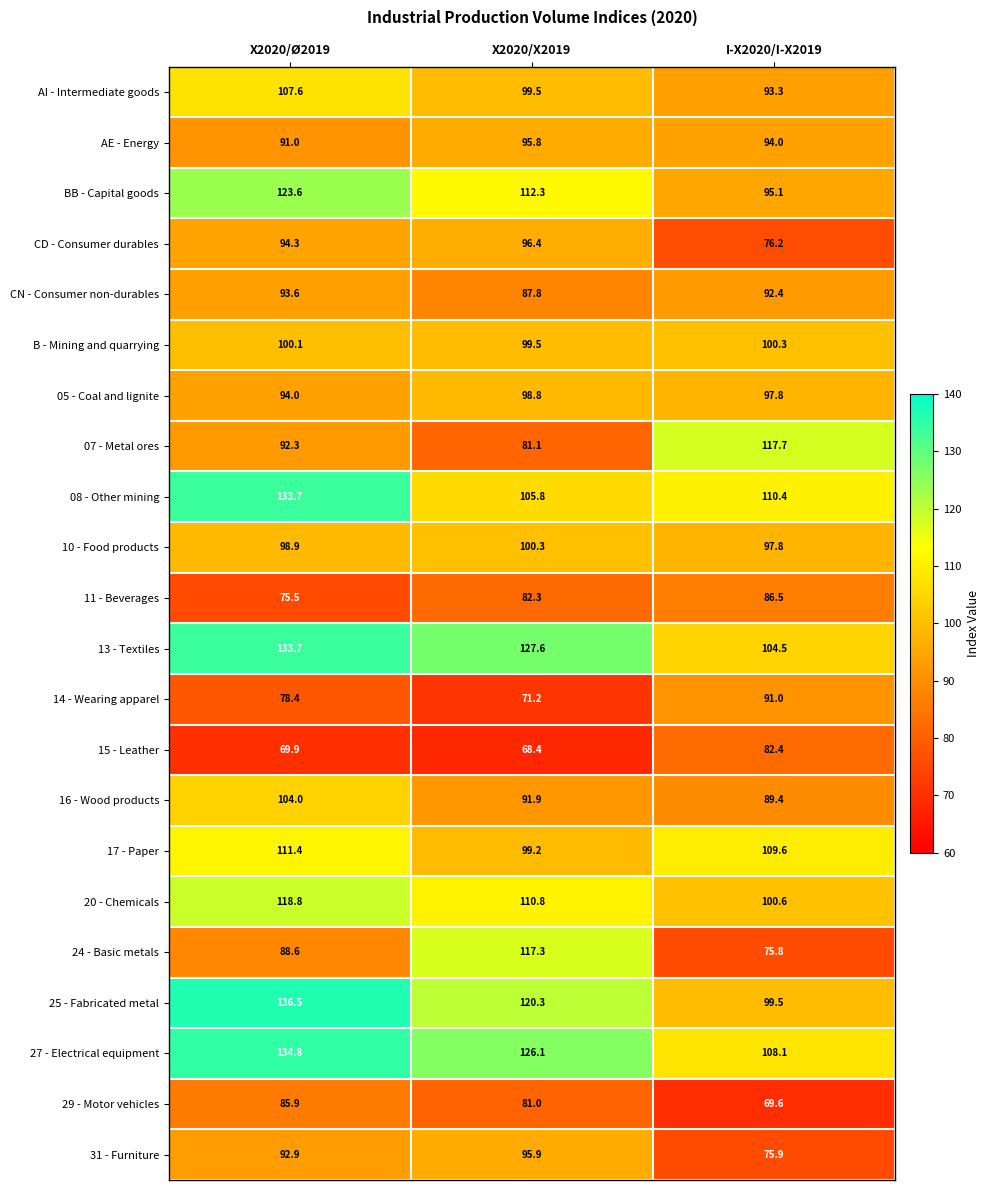

How many categories are shown in the chart?

3